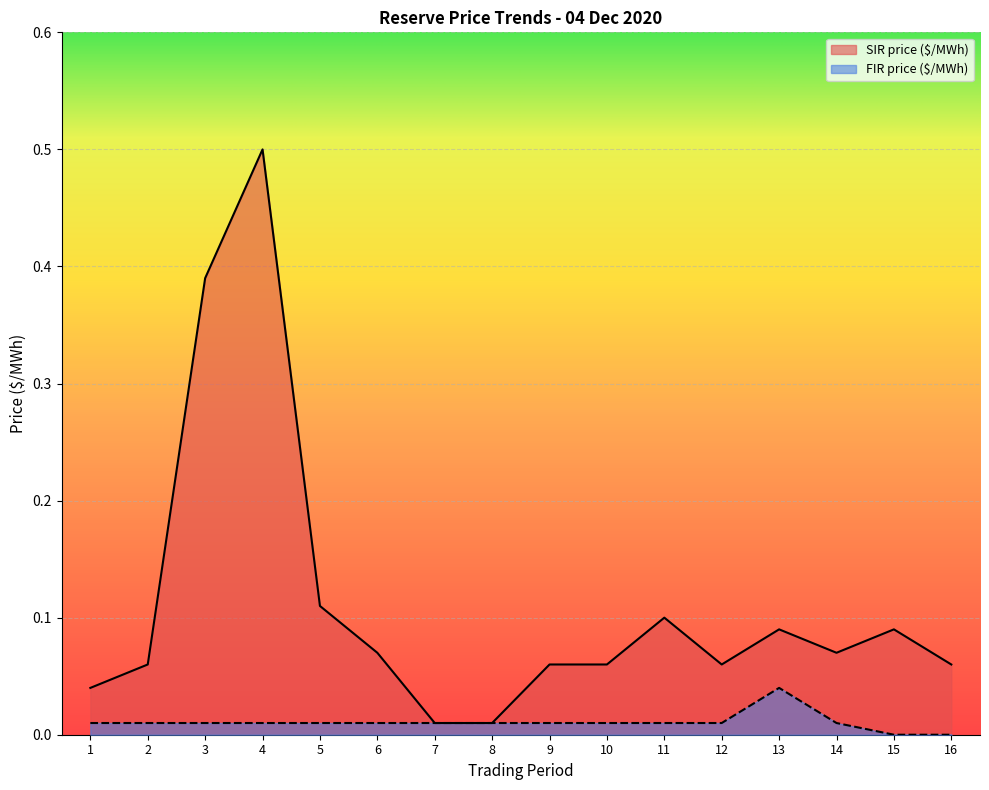

True or false: SIR price ($/MWh) and FIR price ($/MWh) cross at least once.

False